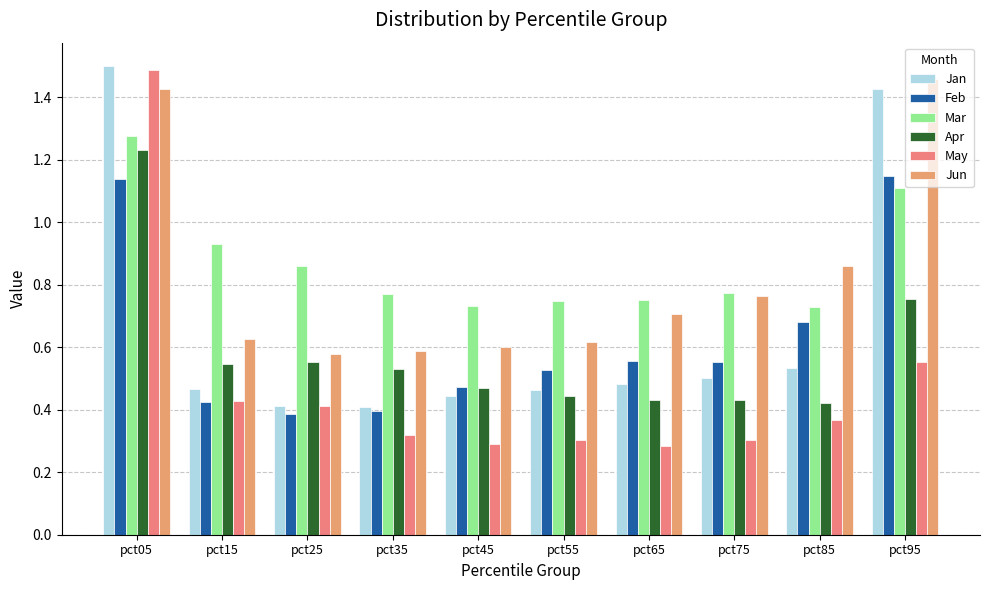

The value of Apr at pct15 is 0.5. True or false?

True